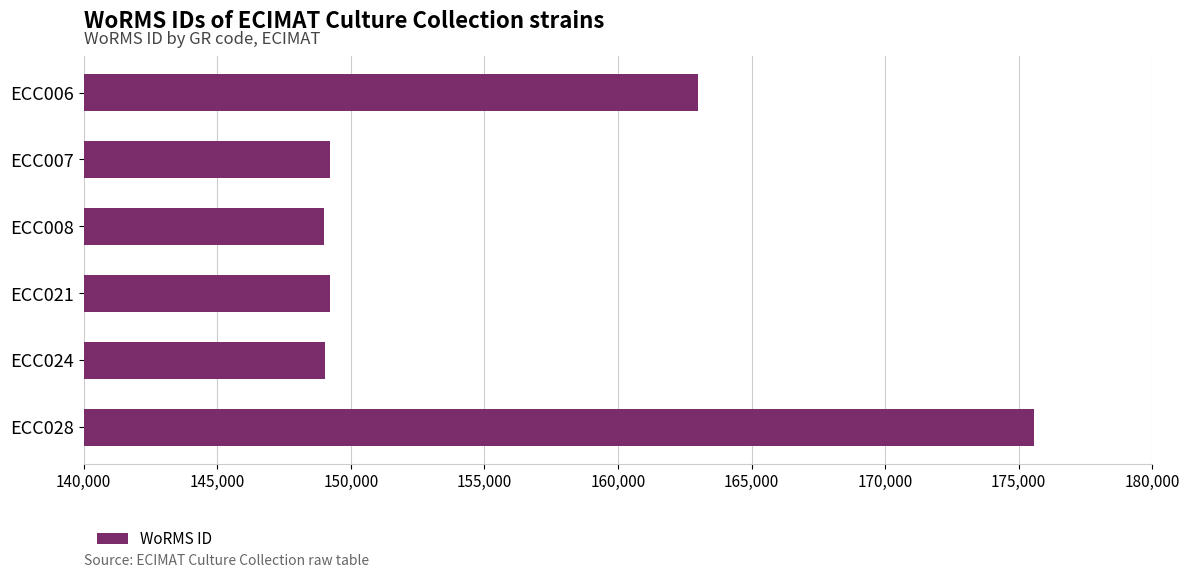

What is the change in value from ECC006 to ECC021?

-13803